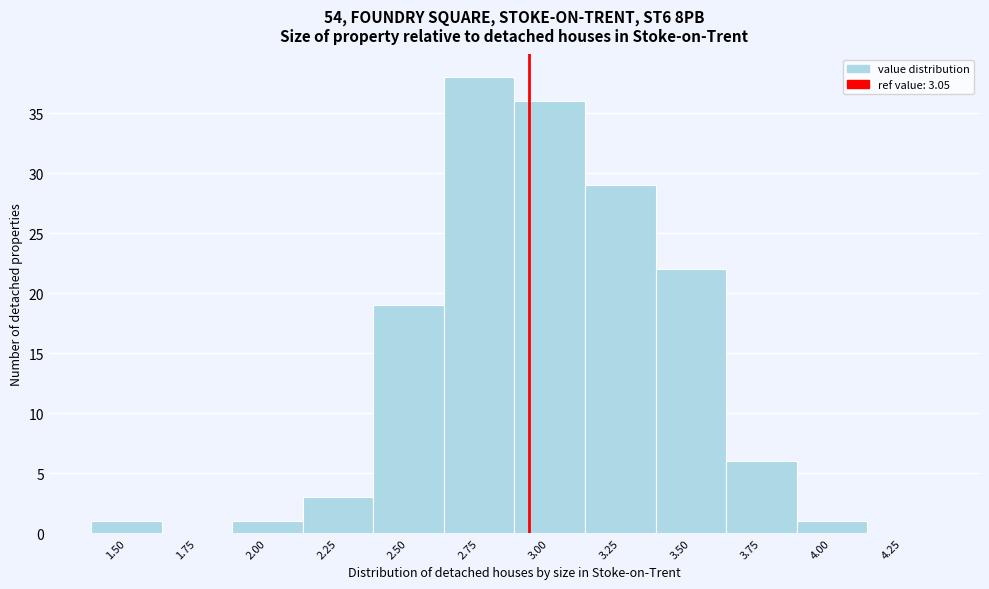

Reading left to right, list all the values displayed in this chart.

1.50=1	1.75=0	2.00=1	2.25=3	2.50=19	2.75=38	3.00=36	3.25=29	3.50=22	3.75=6	4.00=1	4.25=0